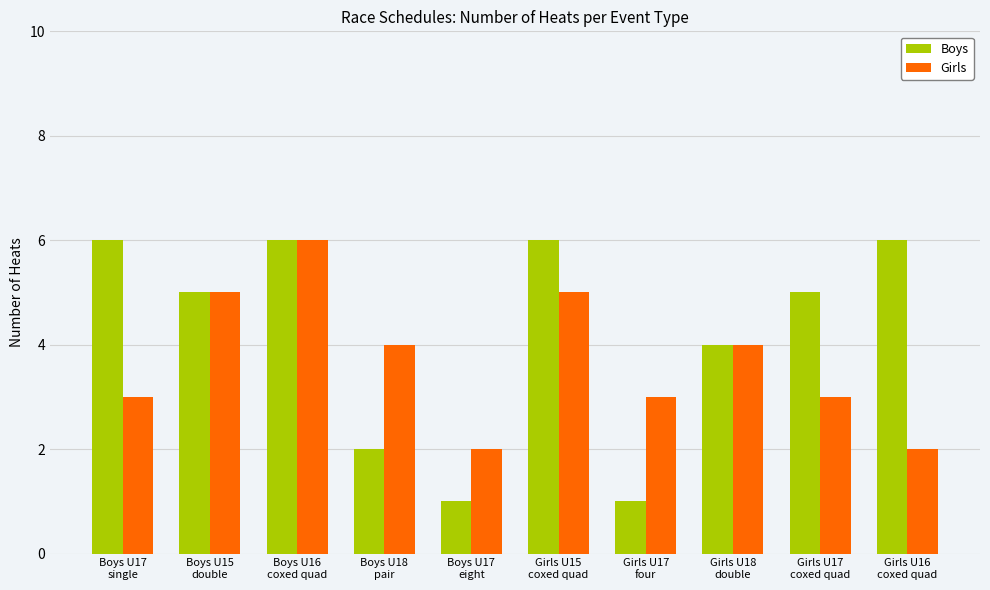

What is the value of the Girls bar at the 4th from the left?

4